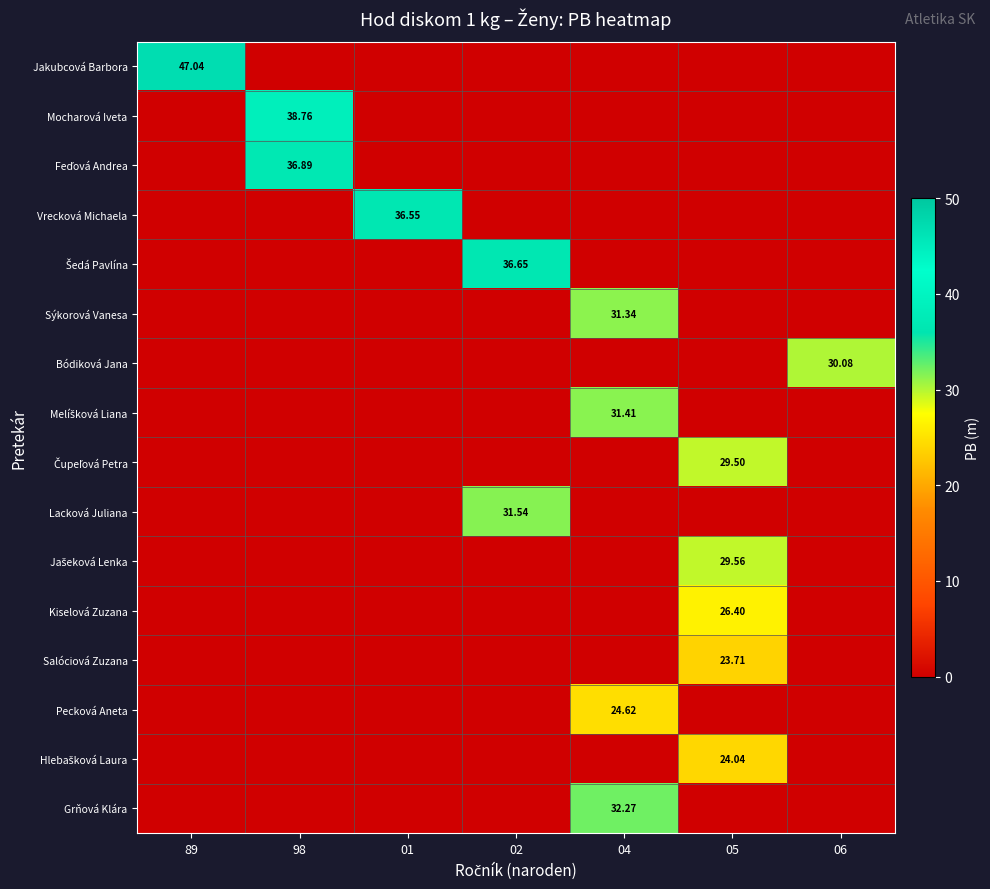

How many values in the Feďová Andrea series exceed 0?

1